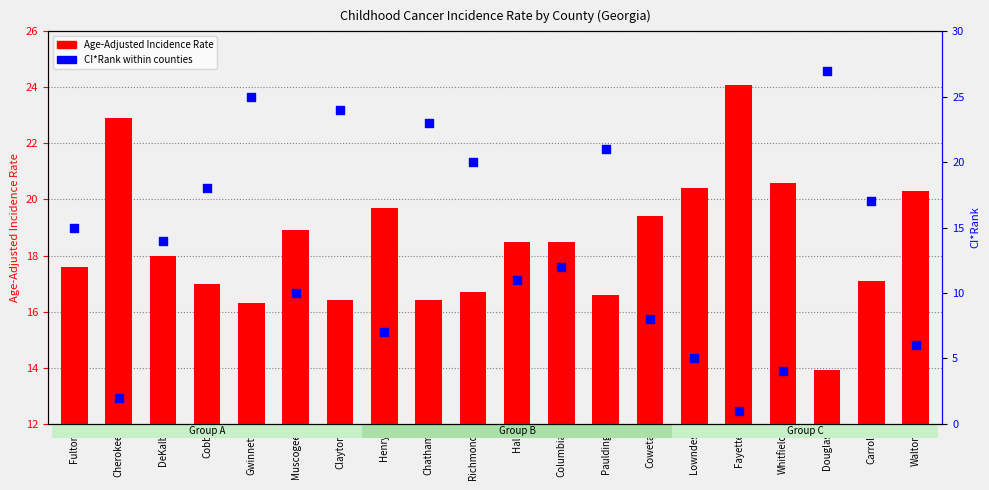

Which series has the largest total across all categories?

Age-Adjusted Incidence Rate